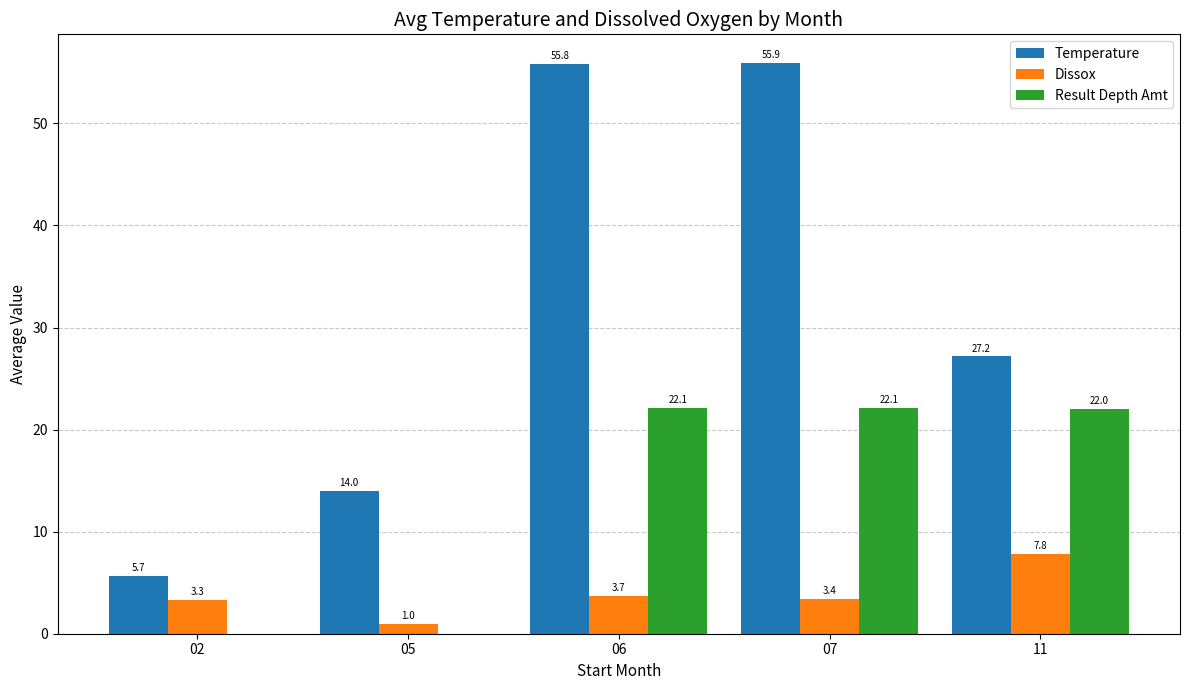

How many values in the Temperature series exceed 27?

3